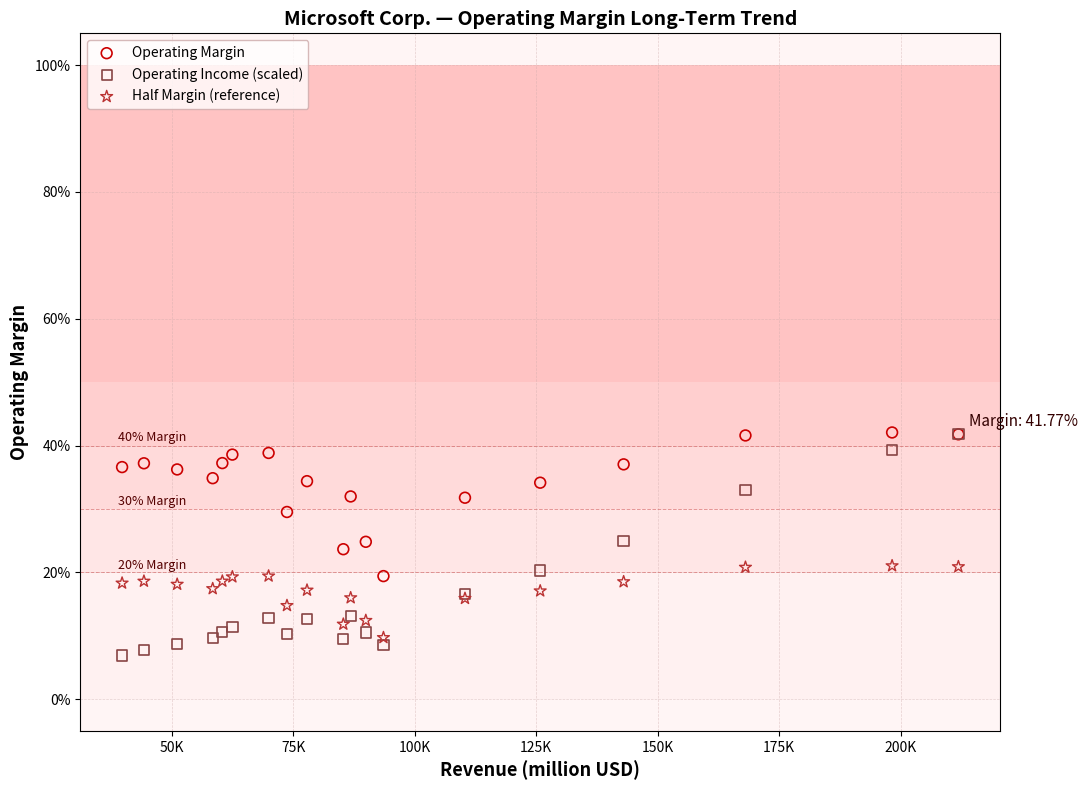

What are all the series names shown in the legend?

Operating Margin, Operating Income (scaled), Half Margin (reference)